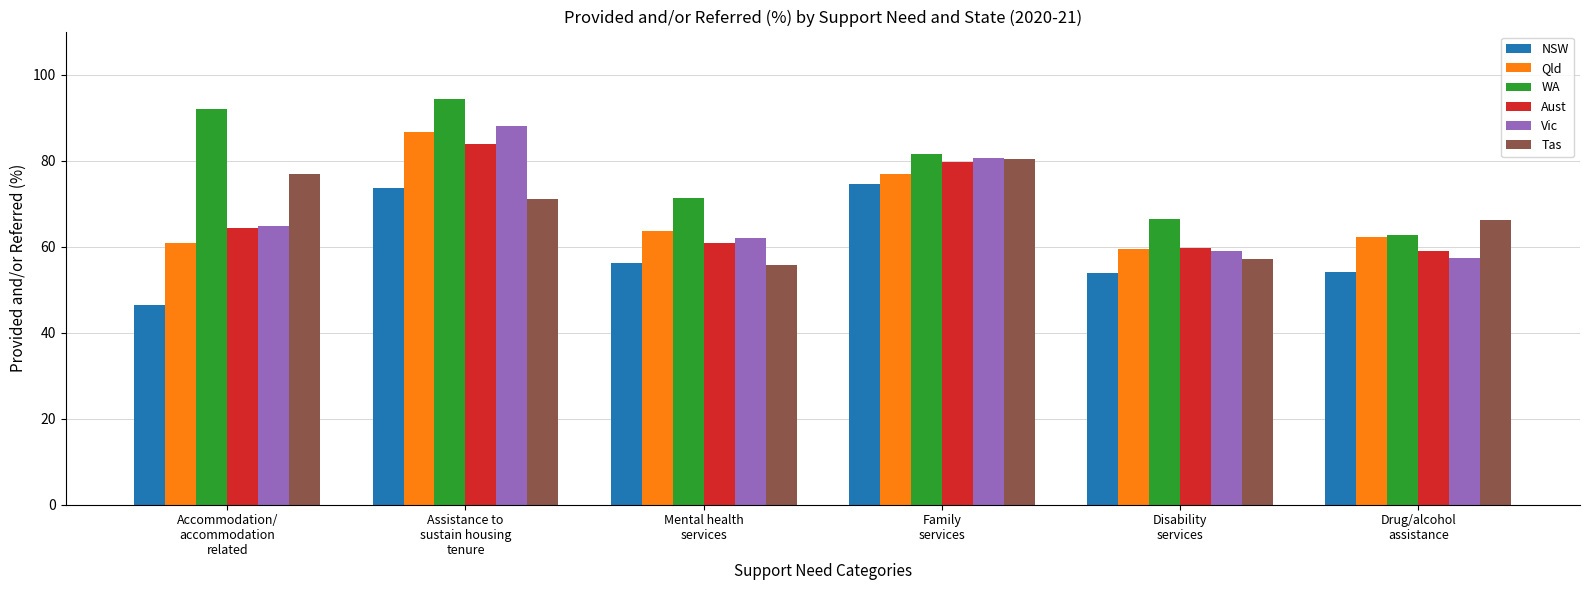

What is the highest value of the Vic series?

88.0